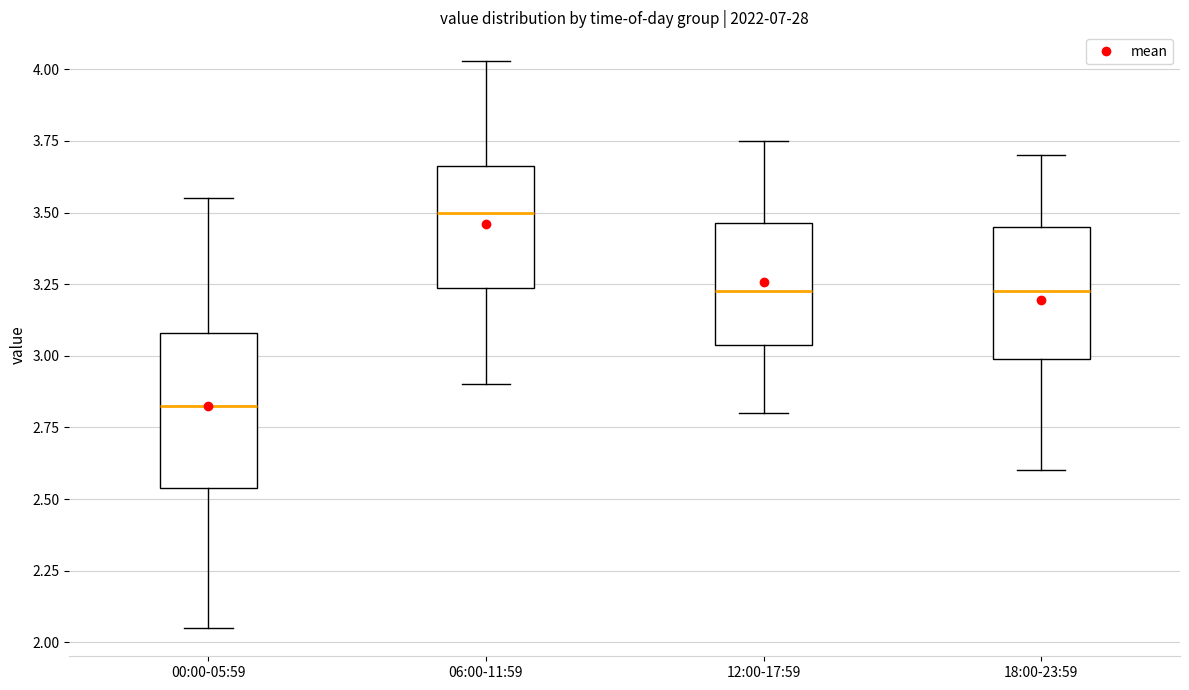

Which box is the tallest, from its lower edge to its upper edge?

00:00-05:59